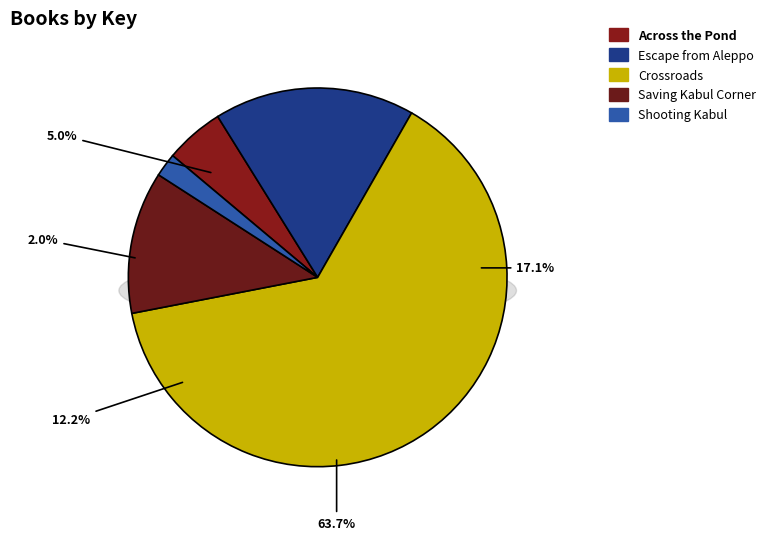

How many slices are in this pie chart?

5